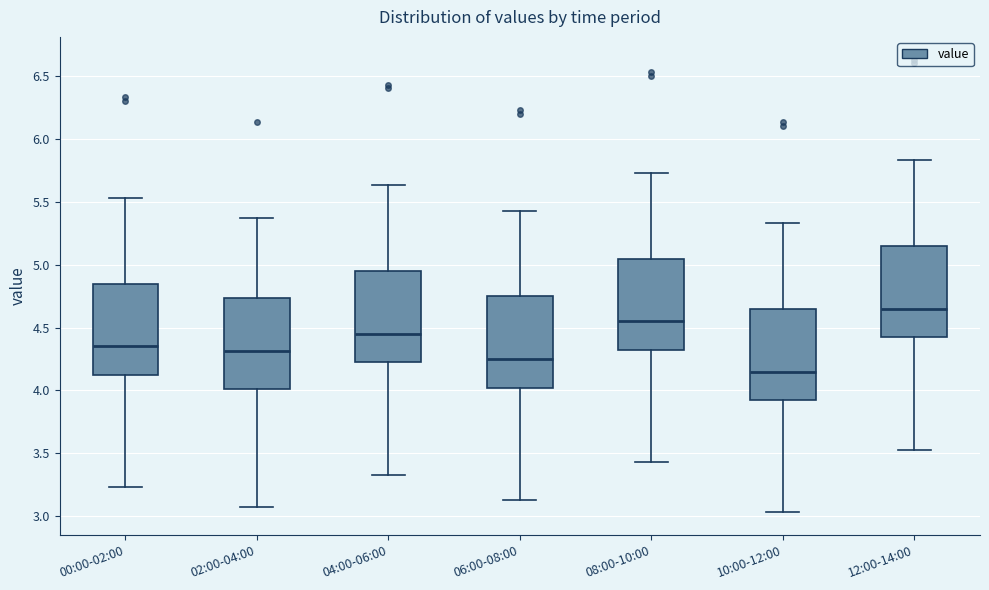

Reading left to right, read every box against the y-axis: the position of its median line, the range the box covers, and the ends of its whiskers. The values are not printed on the chart, so give them approximately, as read against the axis.

00:00-02:00: median 4.35, box 4.10 to 4.85, whiskers 3.25 to 5.55
02:00-04:00: median 4.30, box 4.00 to 4.75, whiskers 3.05 to 5.35
04:00-06:00: median 4.45, box 4.20 to 4.95, whiskers 3.35 to 5.65
06:00-08:00: median 4.25, box 4.00 to 4.75, whiskers 3.15 to 5.45
08:00-10:00: median 4.55, box 4.30 to 5.05, whiskers 3.45 to 5.75
10:00-12:00: median 4.15, box 3.90 to 4.65, whiskers 3.05 to 5.35
12:00-14:00: median 4.65, box 4.40 to 5.15, whiskers 3.55 to 5.85